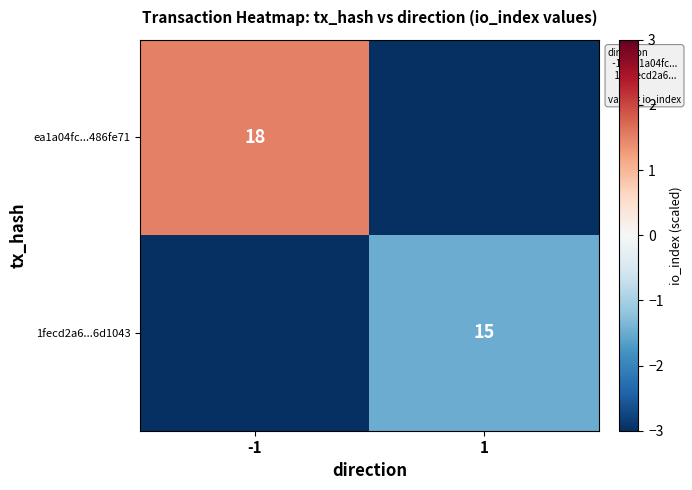

True or false: ea1a04fc...486fe71 has a value of 18.0 at -1.

True